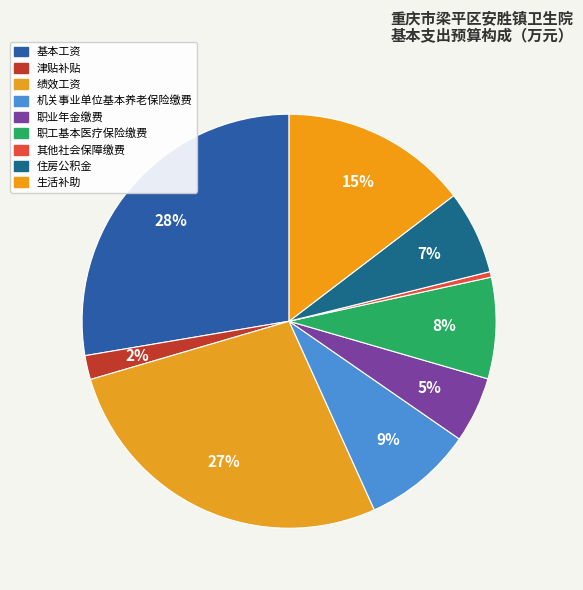

Count the number of slices in the pie.

9